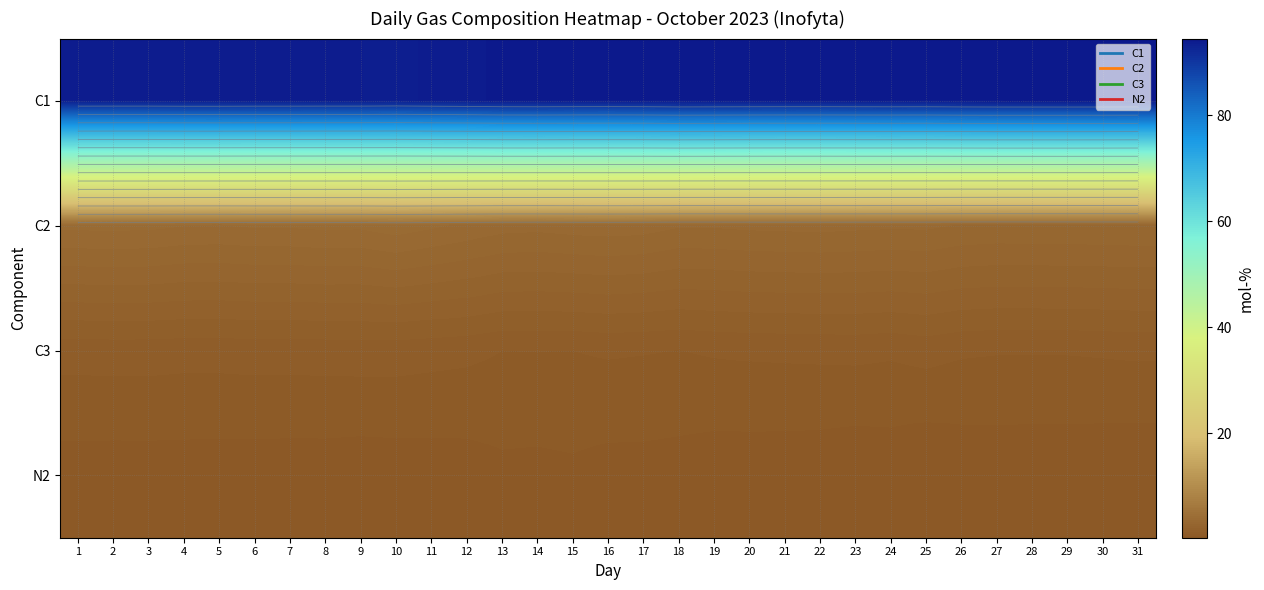

What value does the N2 series have at 20?

0.5